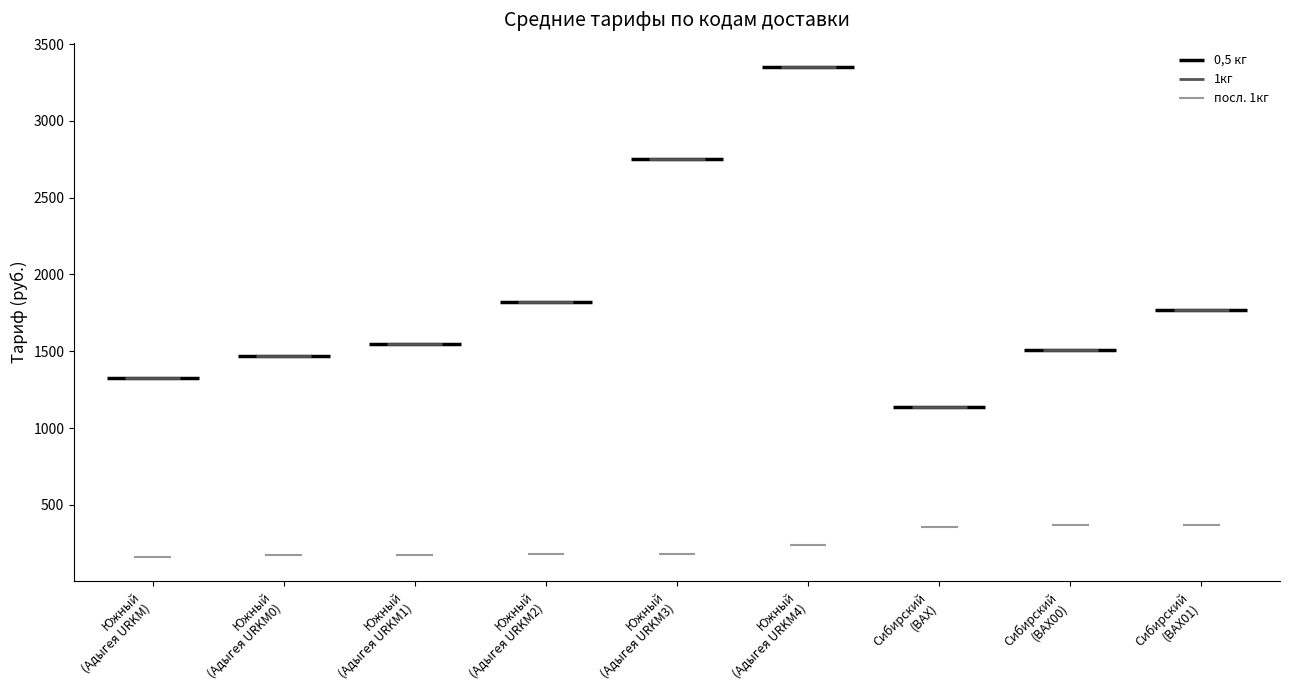

True or false: 1кг has a value of 2750 at Адыгея URKM3.

True